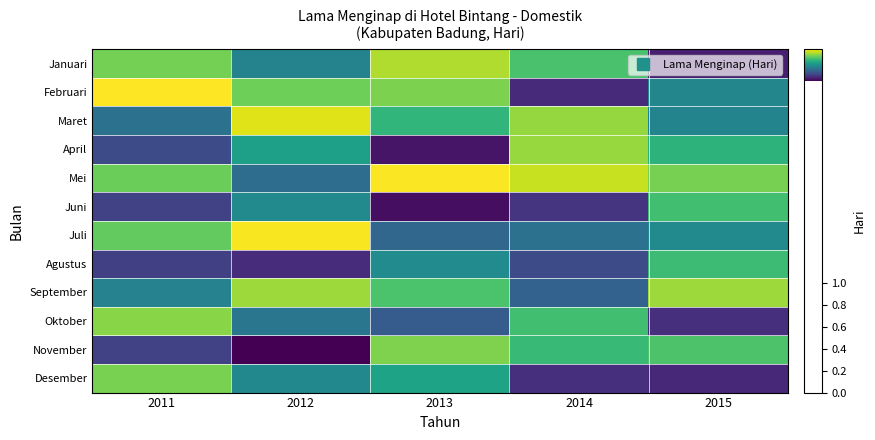

Which has a higher value, 2013 or 2014?

2013